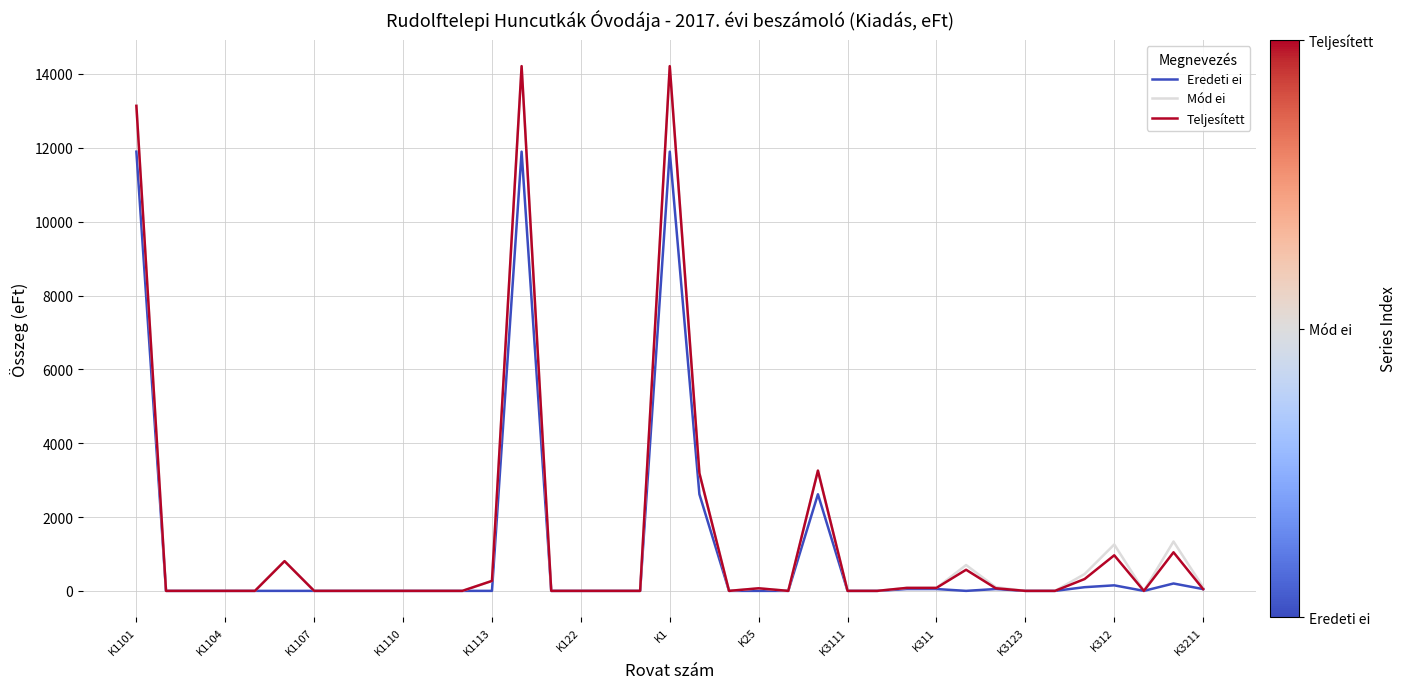

What is the greatest value displayed?

14212